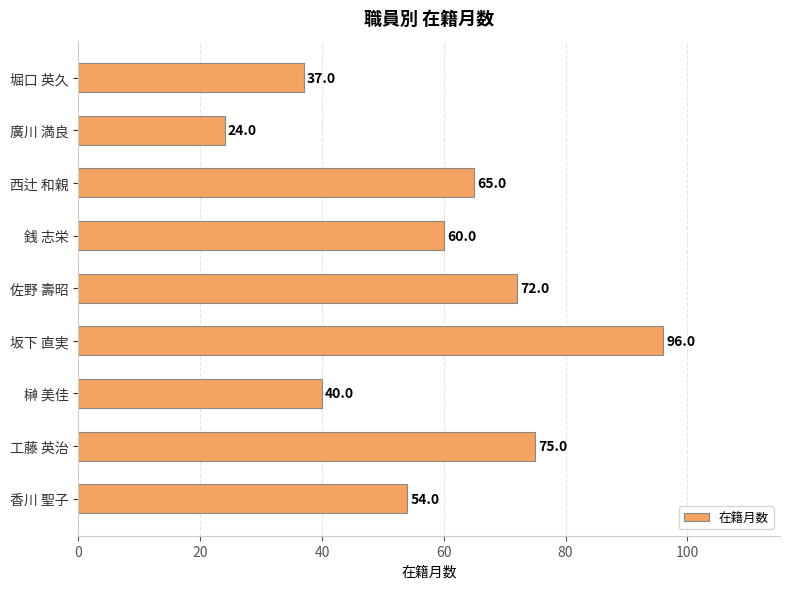

What is the change in value from 榊 美佳 to 佐野 壽昭?

+32